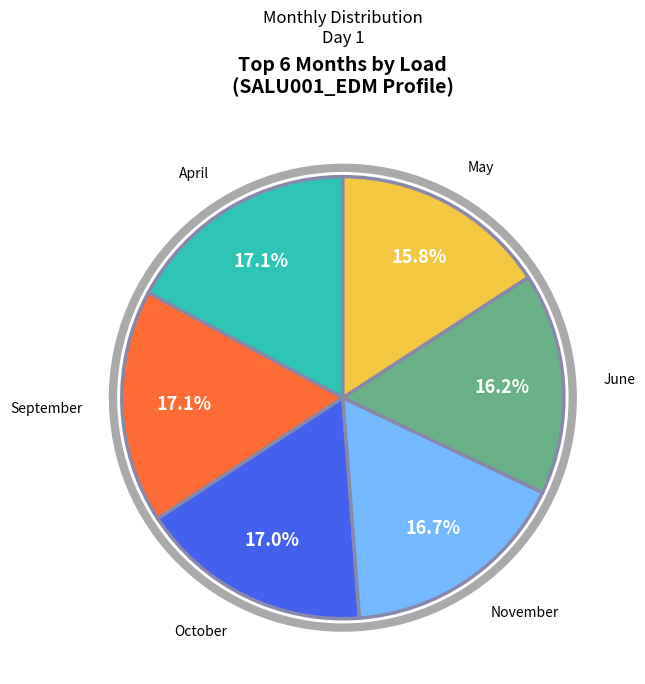

What is the ratio of the value at June to the value at October?

1.0